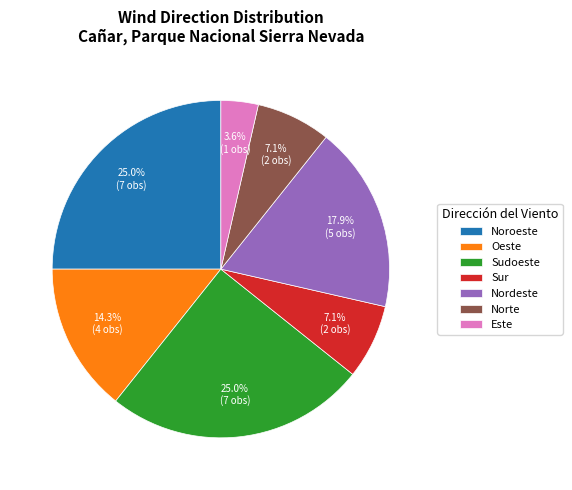

To the nearest percent, what portion does Sur represent?

7%